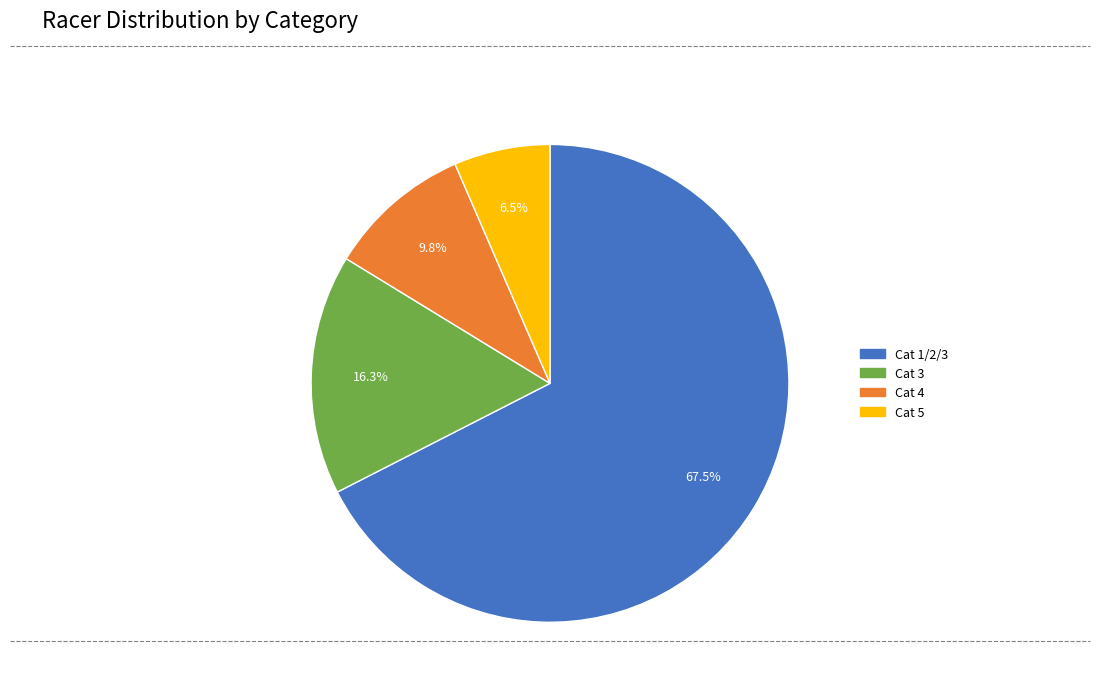

How many segments does this pie chart have?

4